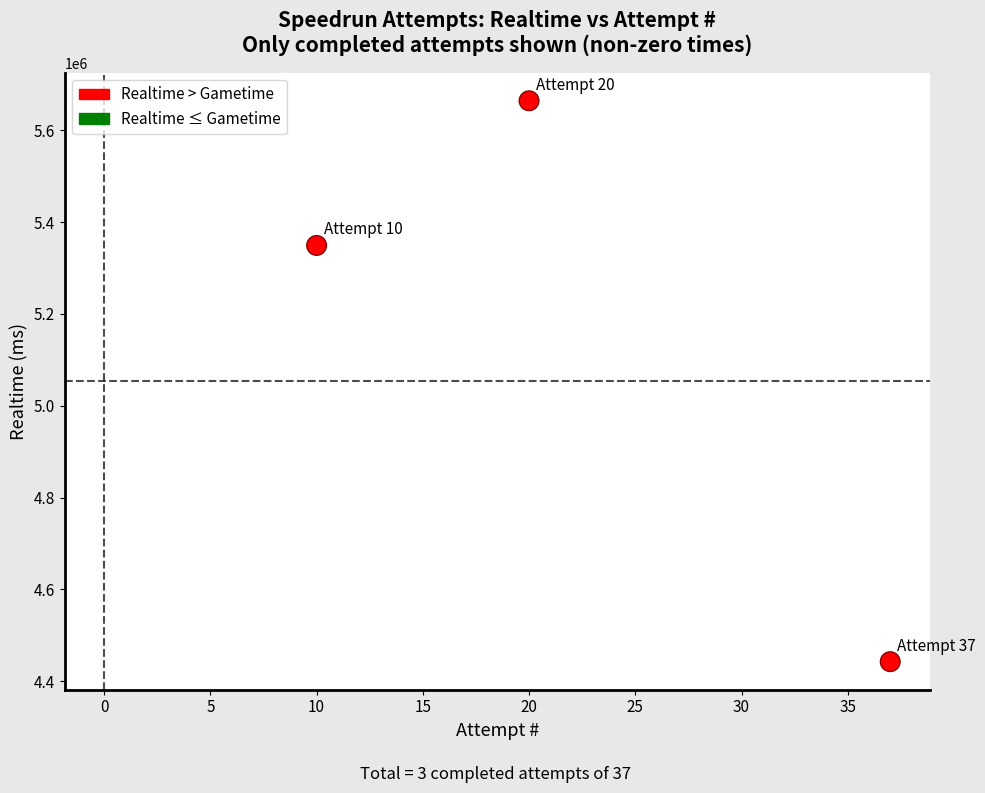

What Y value in the scatter plot is closest to 5053323?

5349014